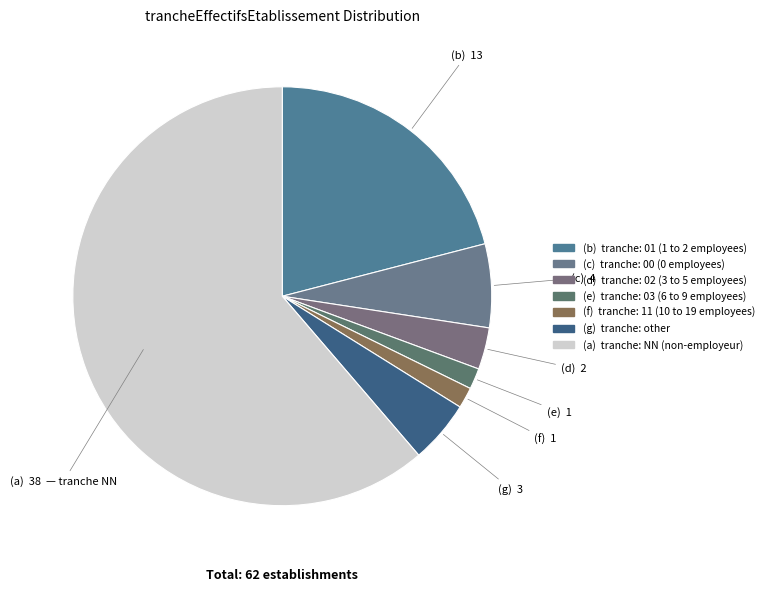

Count the number of slices in the pie.

7